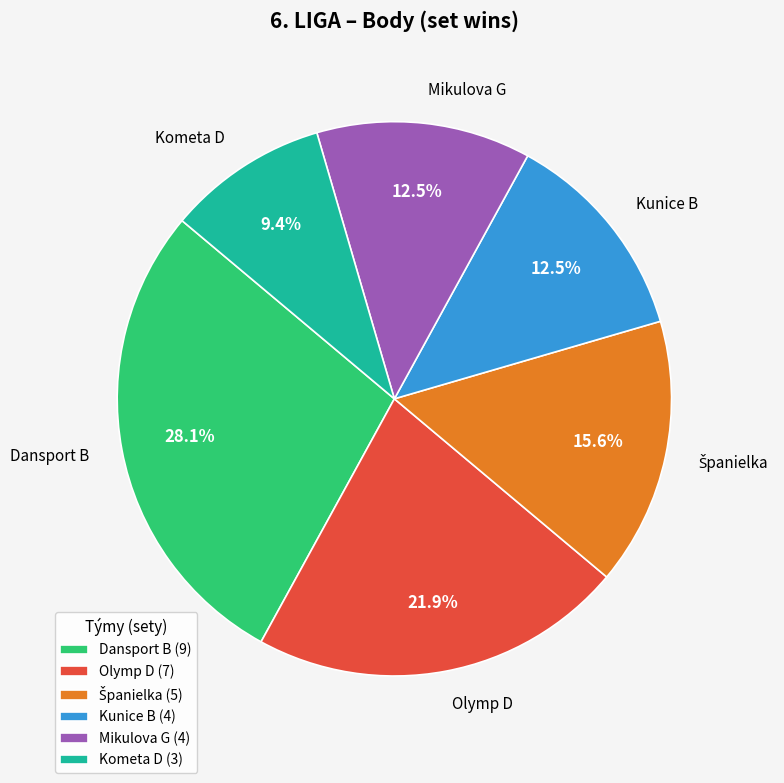

To the nearest percent, what is the difference between the Olymp D and Kunice B slice percentages?

9%